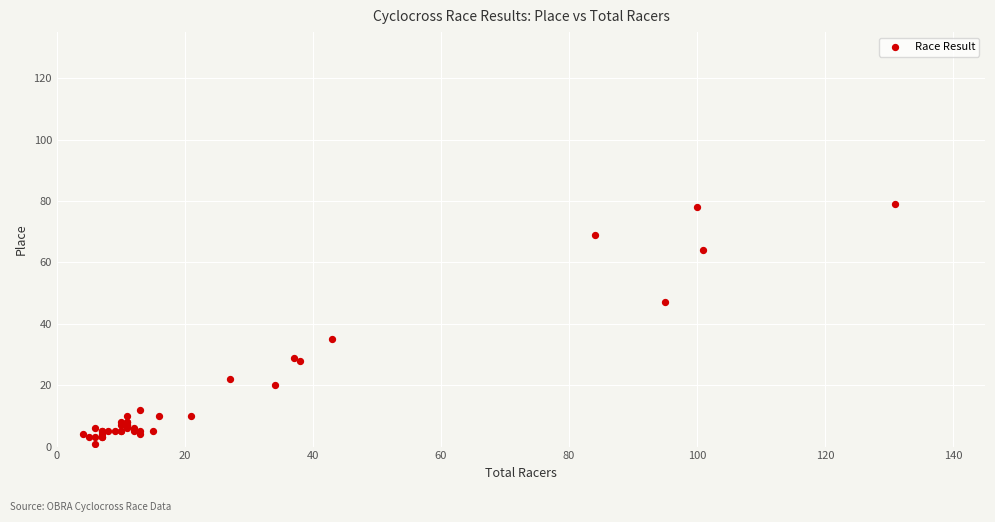

What Y value in the scatter plot is closest to 40?

35